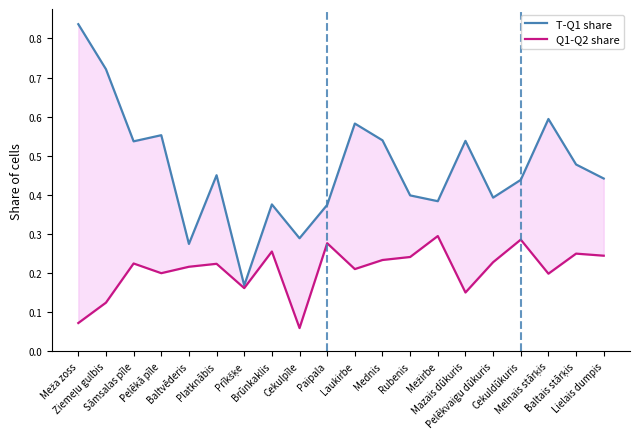

What is the minimum value shown in the chart?

0.1